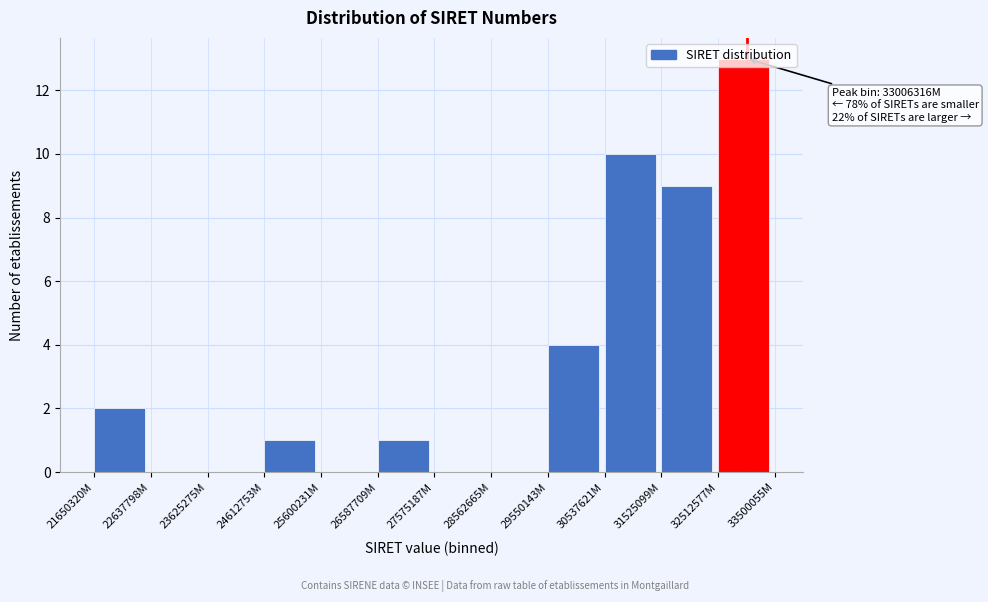

Where is the data nearest to the value 6?

29550143M